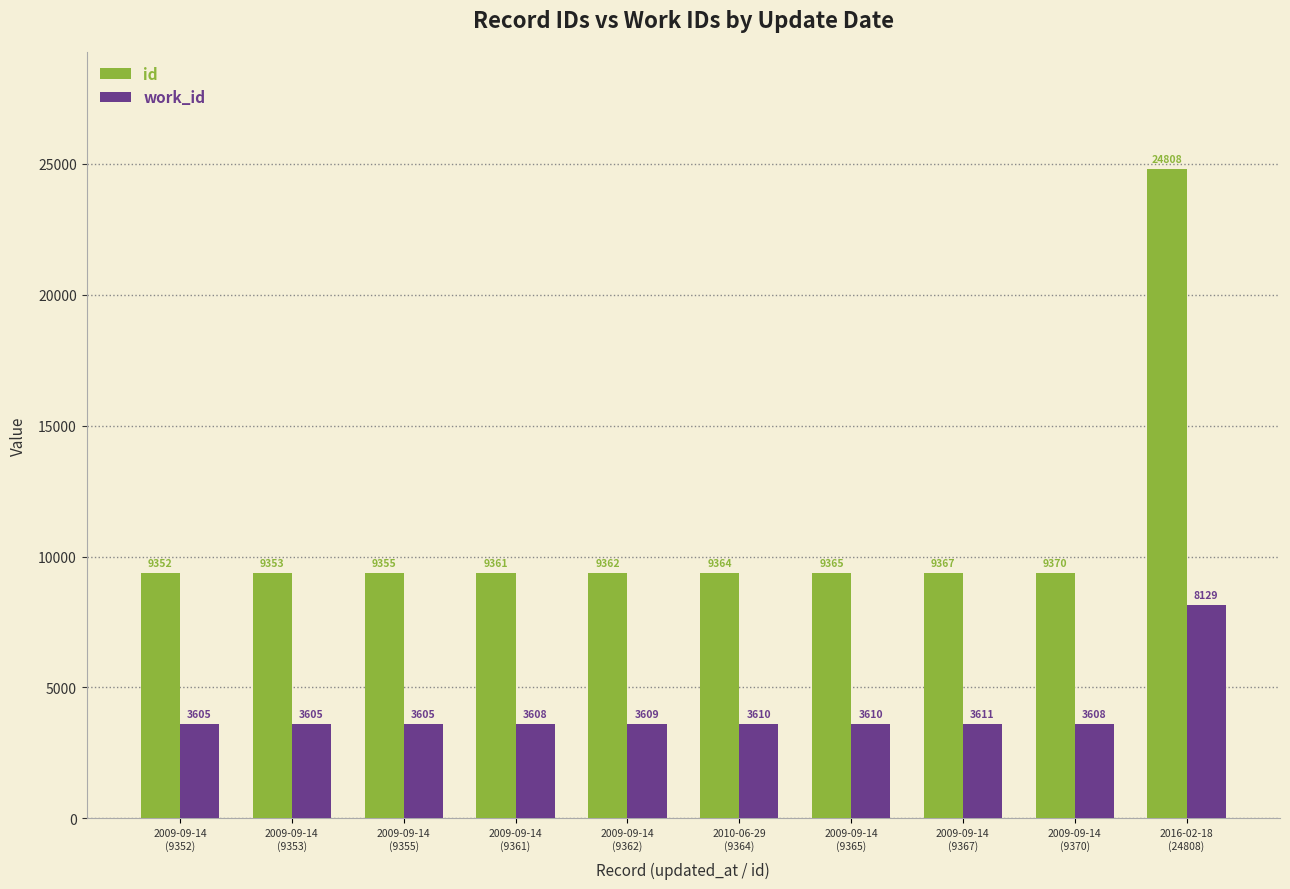

What is the minimum value shown in the chart?

3605